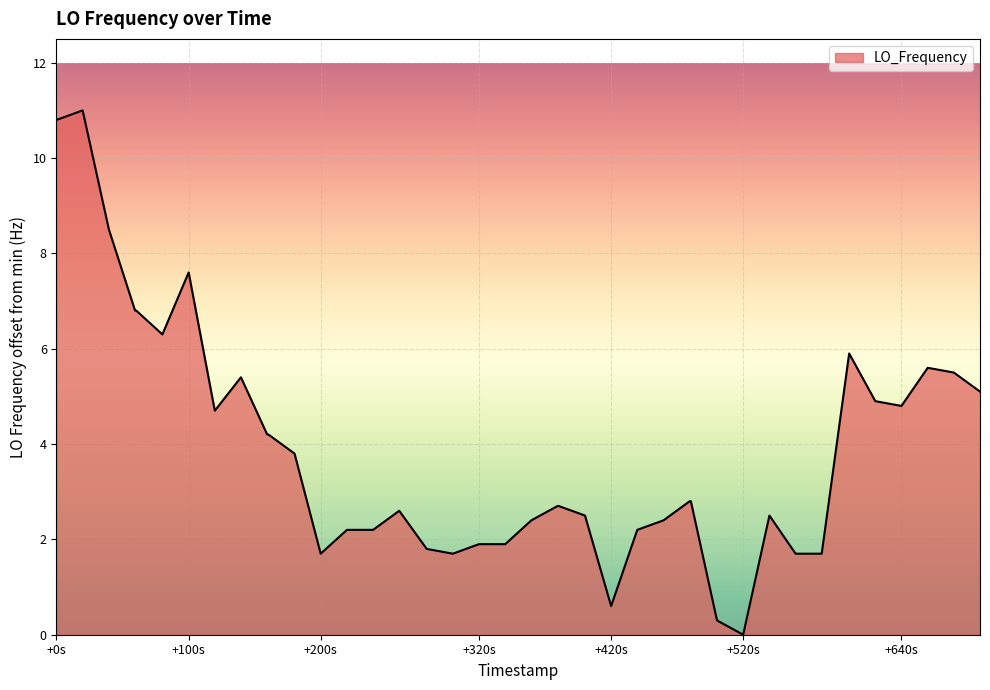

What is the maximum value shown in the chart?

11.0